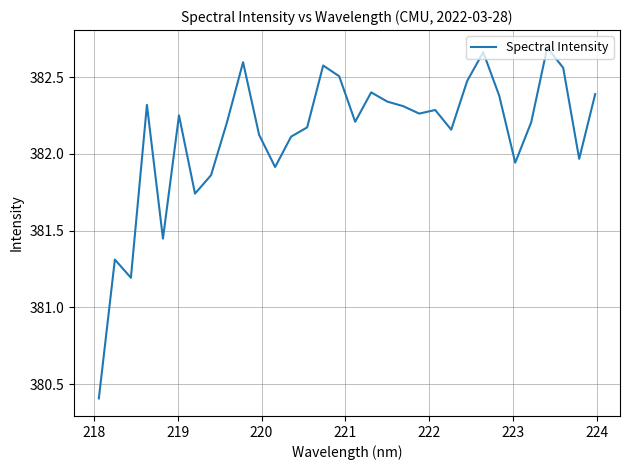

What is the difference between the maximum and minimum values?

2.3